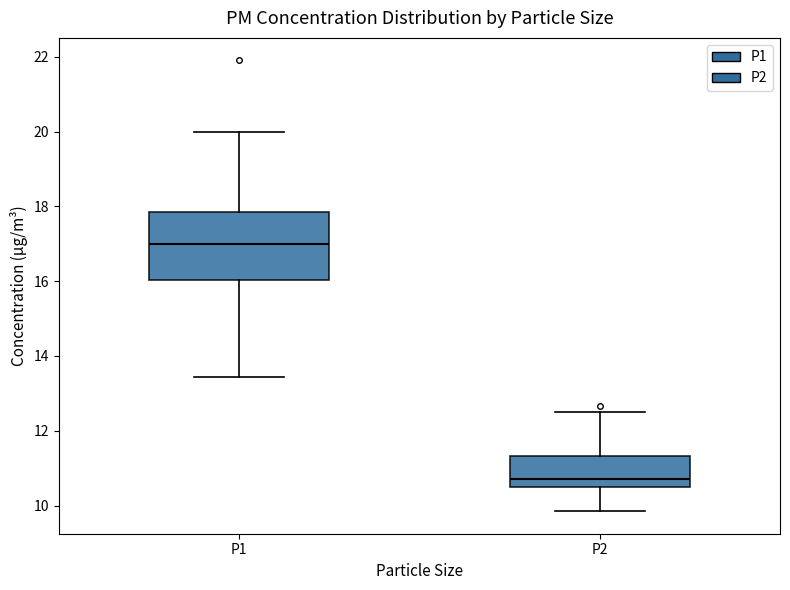

Reading left to right, transcribe this box plot: for each box, give where its median line is, the range the box spans, and where its two whiskers end, as read against the y-axis. The values are not printed on the chart, so give them approximately, as read against the axis.

P1: median 17.0, box 16.0 to 17.8, whiskers 13.4 to 20.0
P2: median 10.8, box 10.6 to 11.4, whiskers 9.8 to 12.6